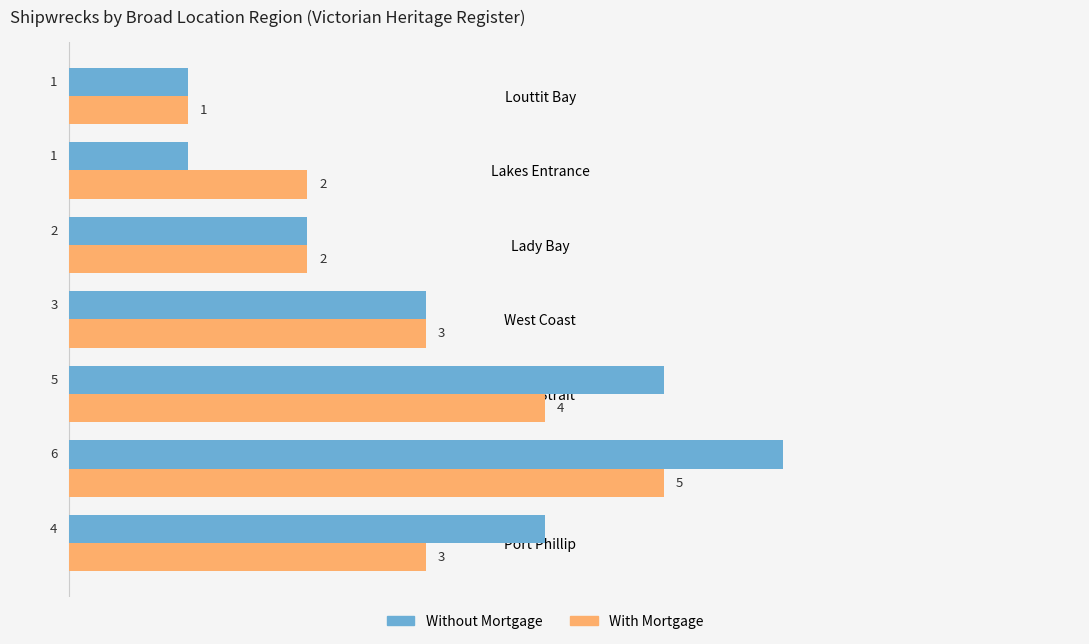

What is the total value across all series at Bass Strait?

9